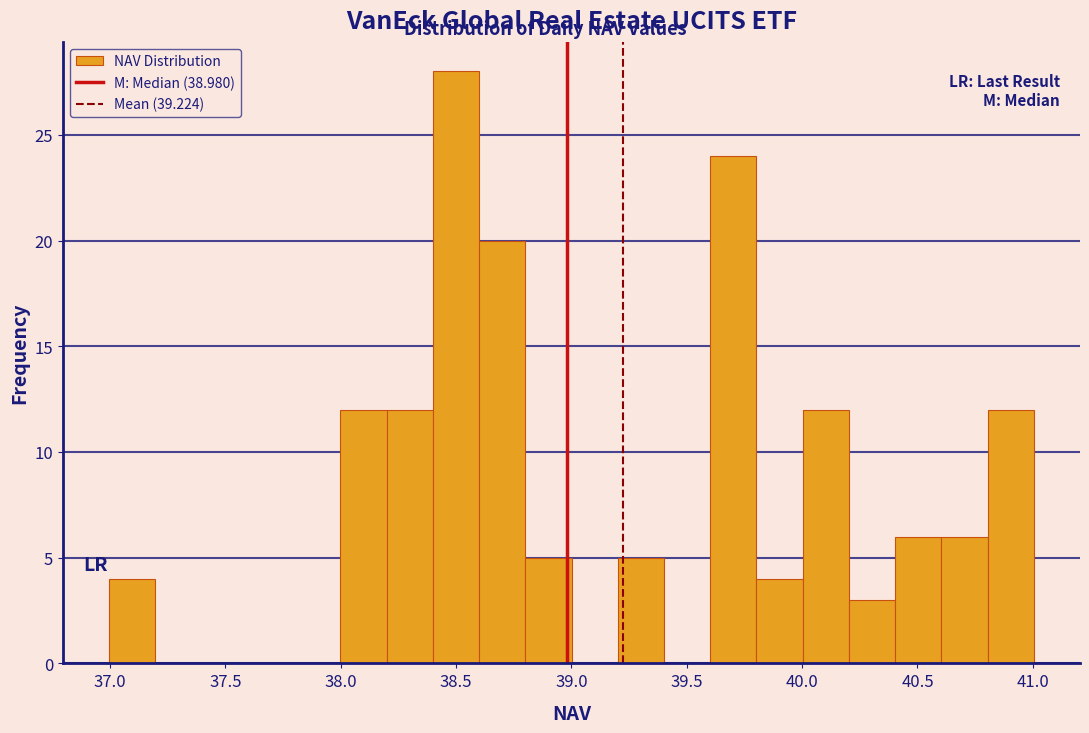

Reading left to right, list every bar in this chart as the range it spans on the x-axis followed by its height. Neither the bar edges nor the heights are printed on the chart, so give them approximately, as read against the axes.

37.0 to 37.2: 4
37.2 to 37.4: 0
37.4 to 37.6: 0
37.6 to 37.8: 0
37.8 to 38.0: 0
38.0 to 38.2: 12
38.2 to 38.4: 12
38.4 to 38.6: 28
38.6 to 38.8: 20
38.8 to 39.0: 5
39.0 to 39.2: 0
39.2 to 39.4: 5
39.4 to 39.6: 0
39.6 to 39.8: 24
39.8 to 40.0: 4
40.0 to 40.2: 12
40.2 to 40.4: 3
40.4 to 40.6: 6
40.6 to 40.8: 6
40.8 to 41.0: 12